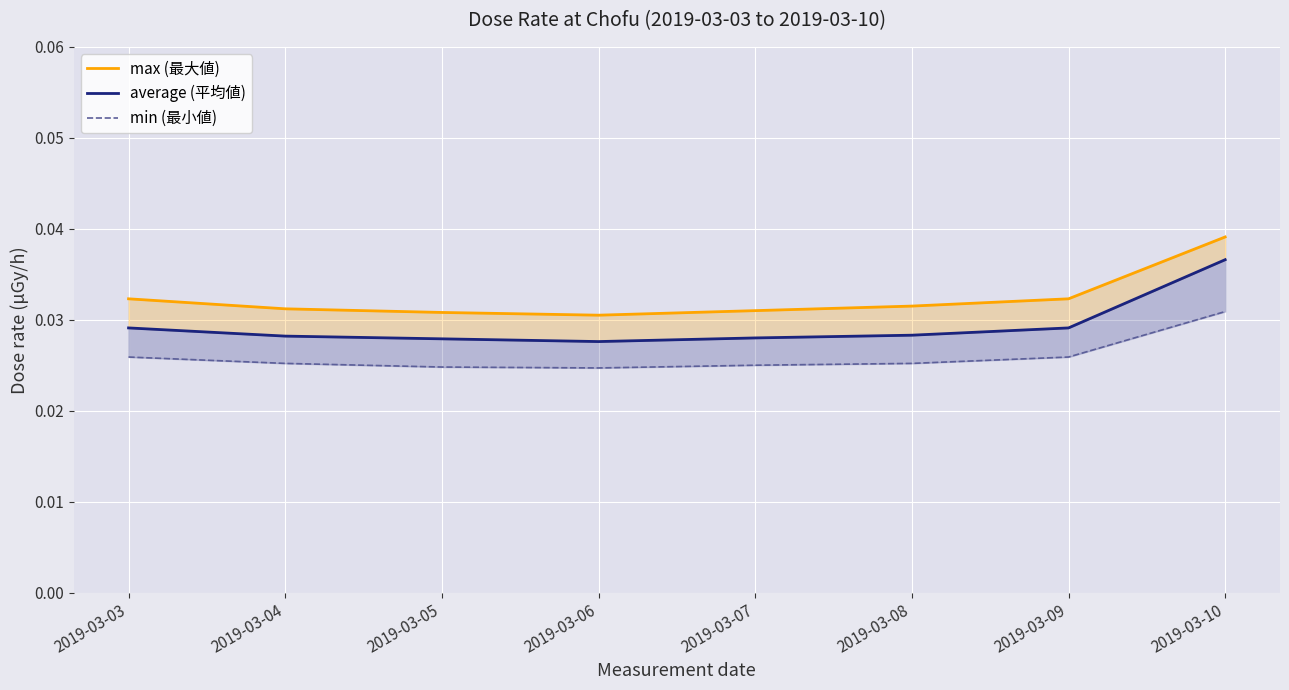

What are all the series names shown in the legend?

max (最大値), average (平均値), min (最小値)